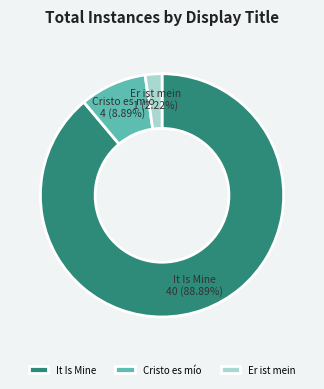

Rank the categories by value from highest to lowest.

It Is Mine, Cristo es mío, Er ist mein